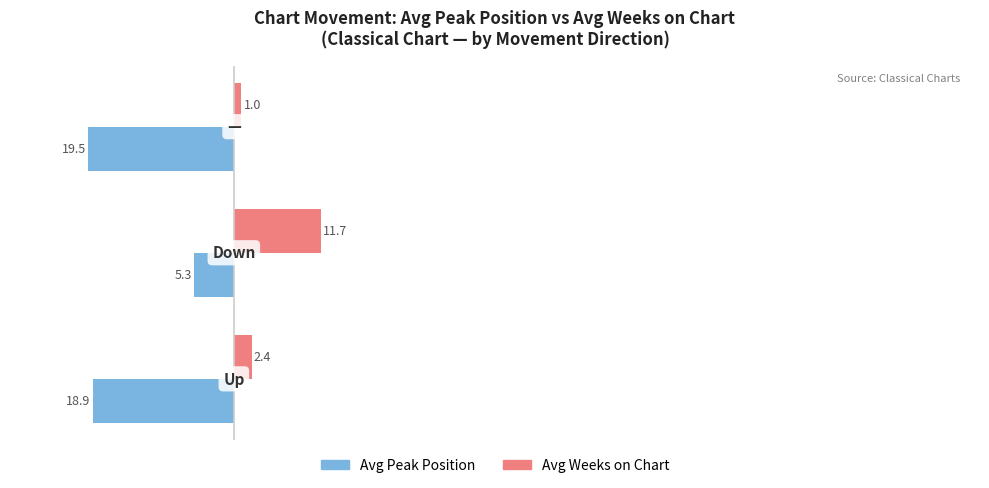

Count the number of data series in this chart.

2